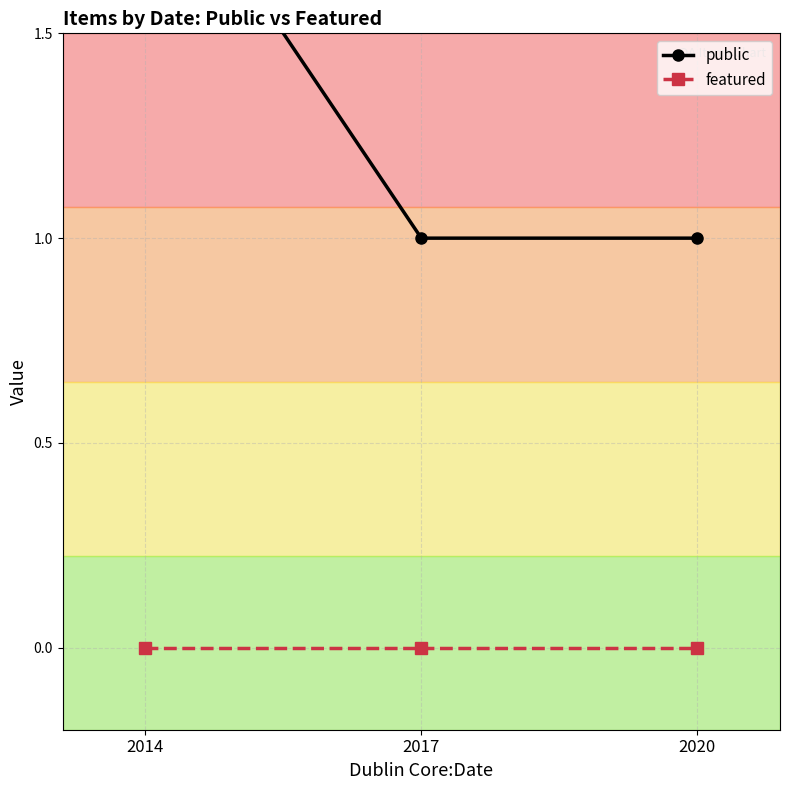

What are all the series names shown in the legend?

public, featured